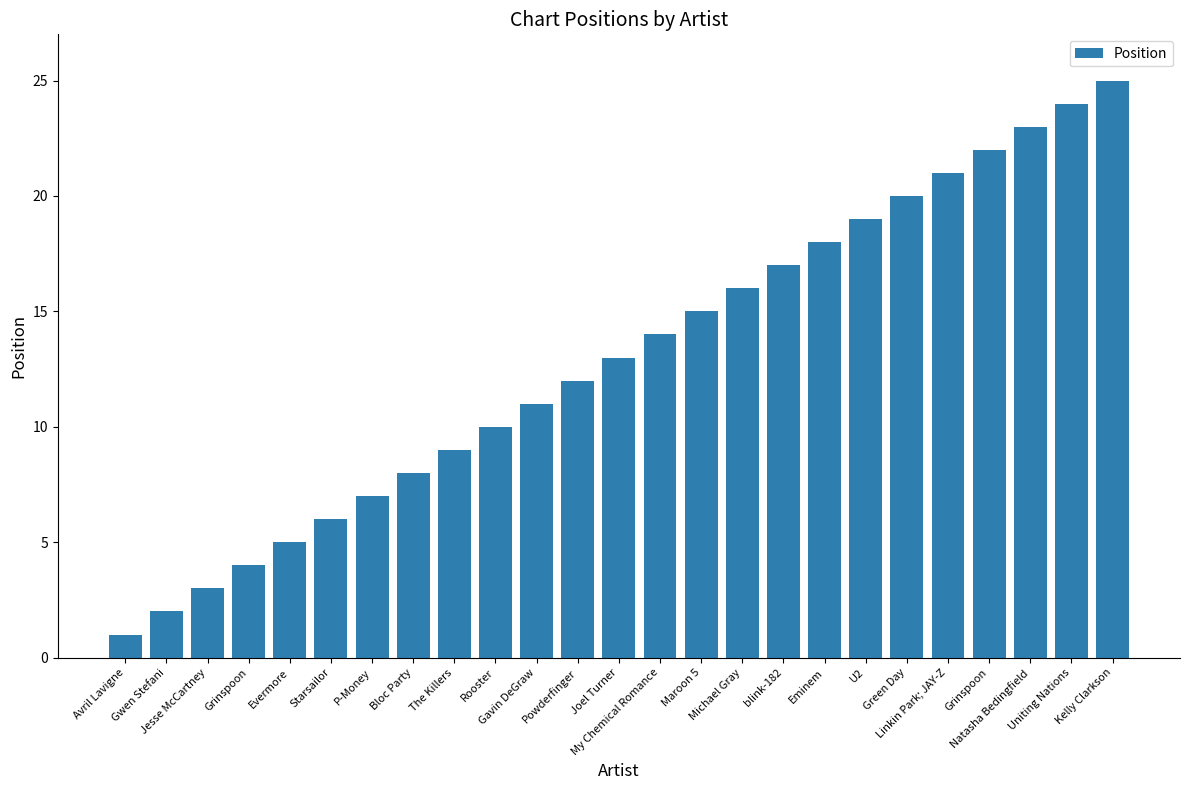

Are the bars horizontal?

No